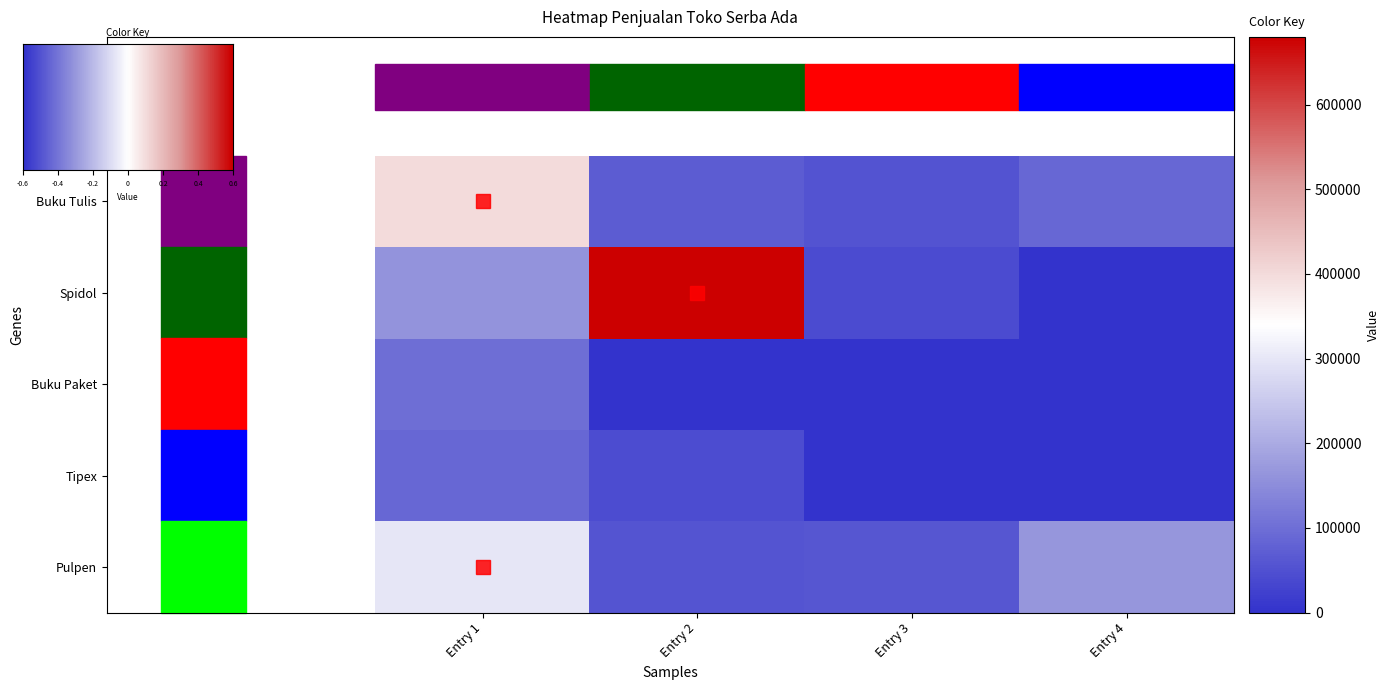

At how many categories does at least one series exceed 292910?

2